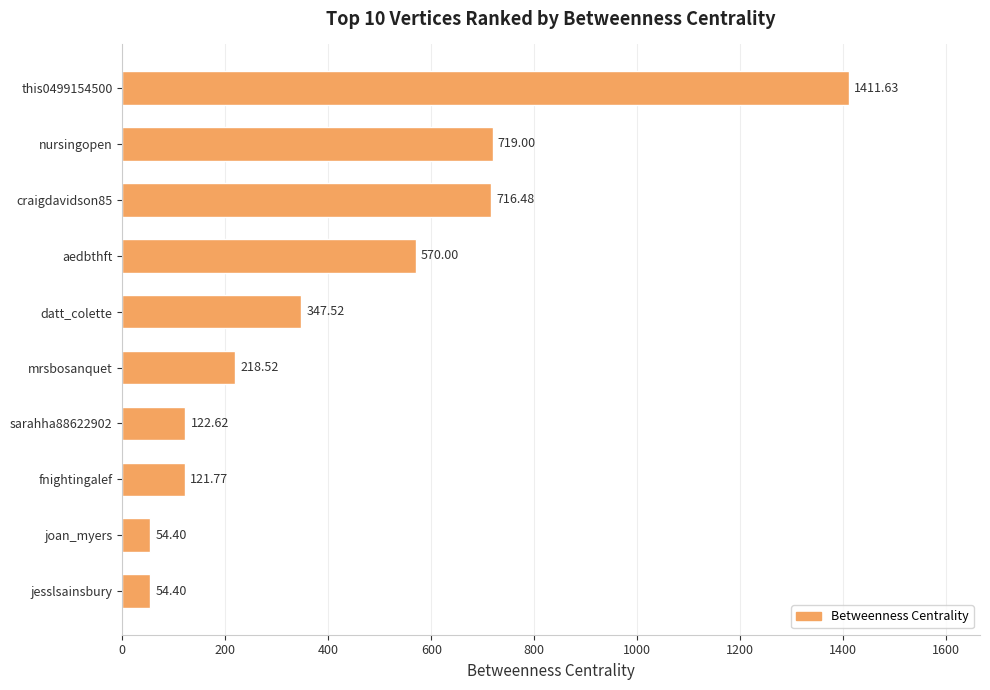

What is the difference between the maximum and minimum values?

1357.2